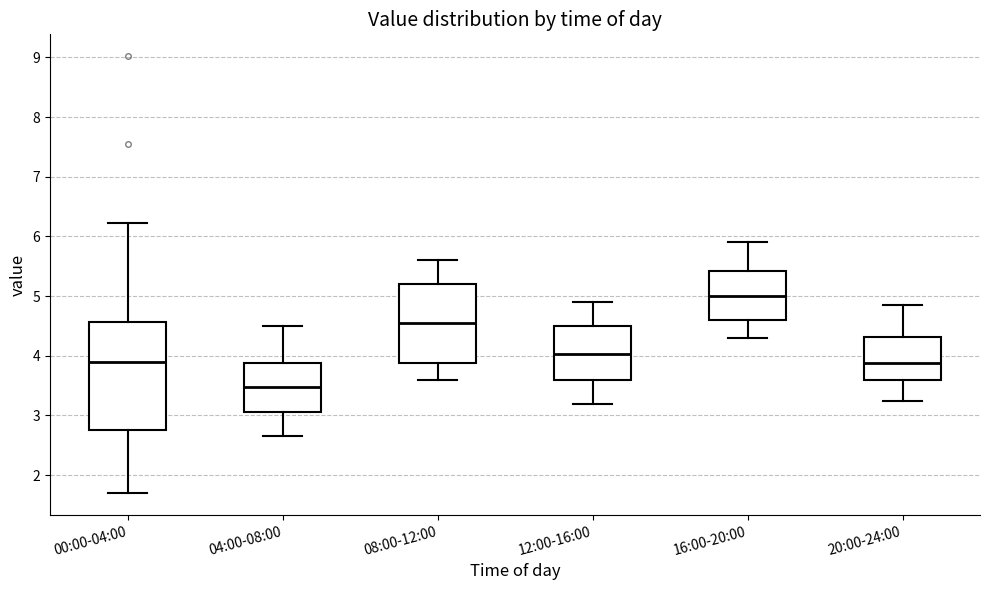

Reading left to right, read every box against the y-axis: the position of its median line, the range the box covers, and the ends of its whiskers. The values are not printed on the chart, so give them approximately, as read against the axis.

00:00-04:00: median 3.9, box 2.8 to 4.6, whiskers 1.7 to 6.2
04:00-08:00: median 3.5, box 3.1 to 3.9, whiskers 2.7 to 4.5
08:00-12:00: median 4.6, box 3.9 to 5.2, whiskers 3.6 to 5.6
12:00-16:00: median 4.0, box 3.6 to 4.5, whiskers 3.2 to 4.9
16:00-20:00: median 5.0, box 4.6 to 5.4, whiskers 4.3 to 5.9
20:00-24:00: median 3.9, box 3.6 to 4.3, whiskers 3.3 to 4.9